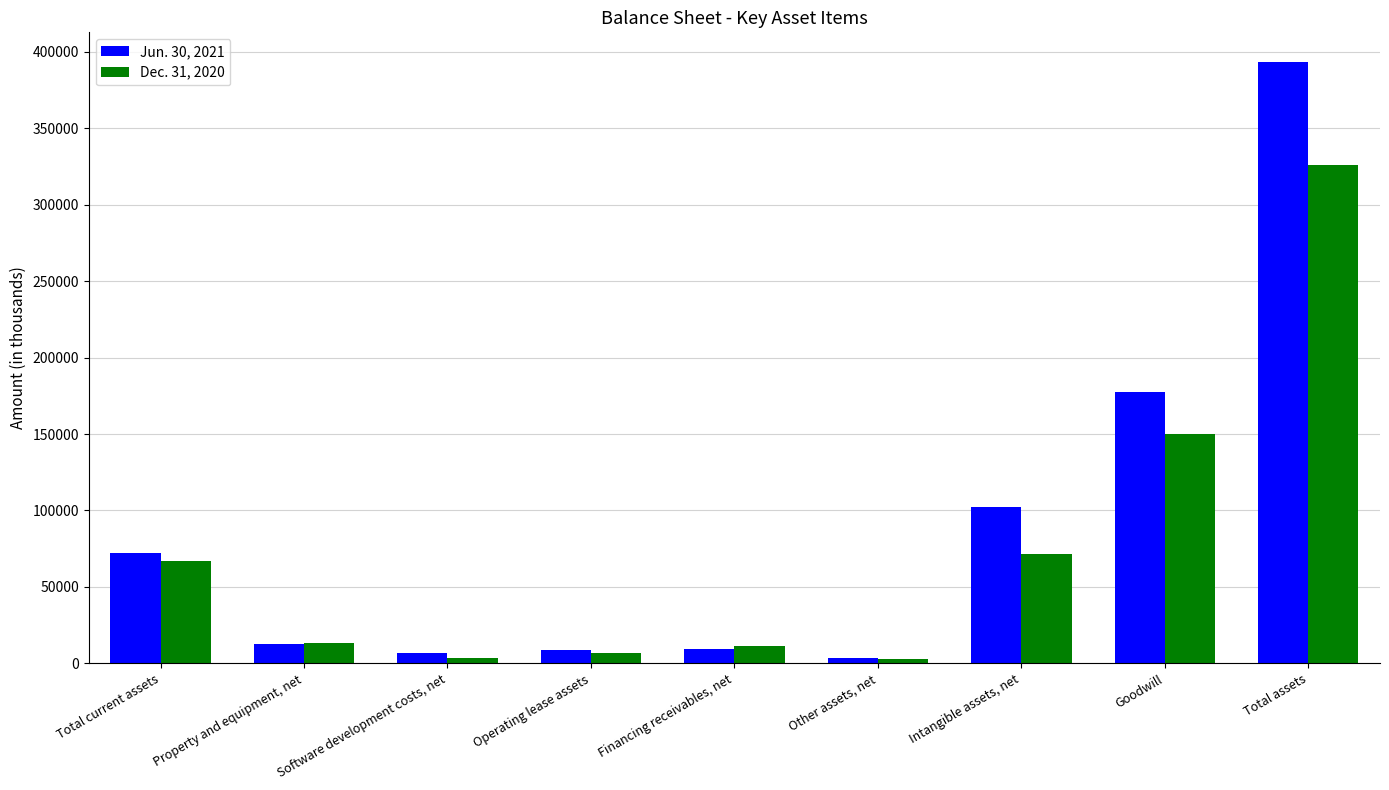

Which series has the largest range (max minus min)?

Jun. 30, 2021